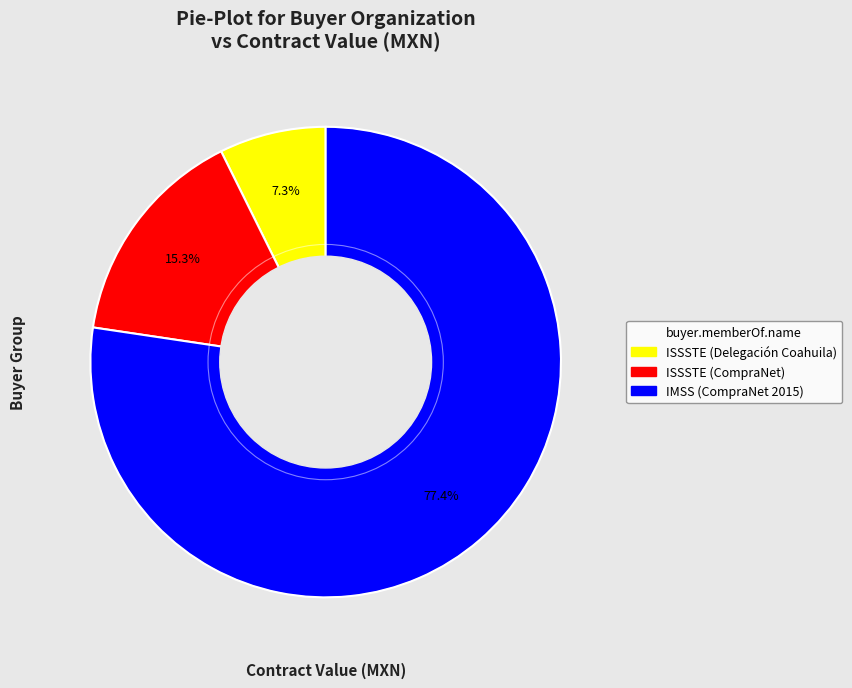

Does any single category account for the majority?

Yes